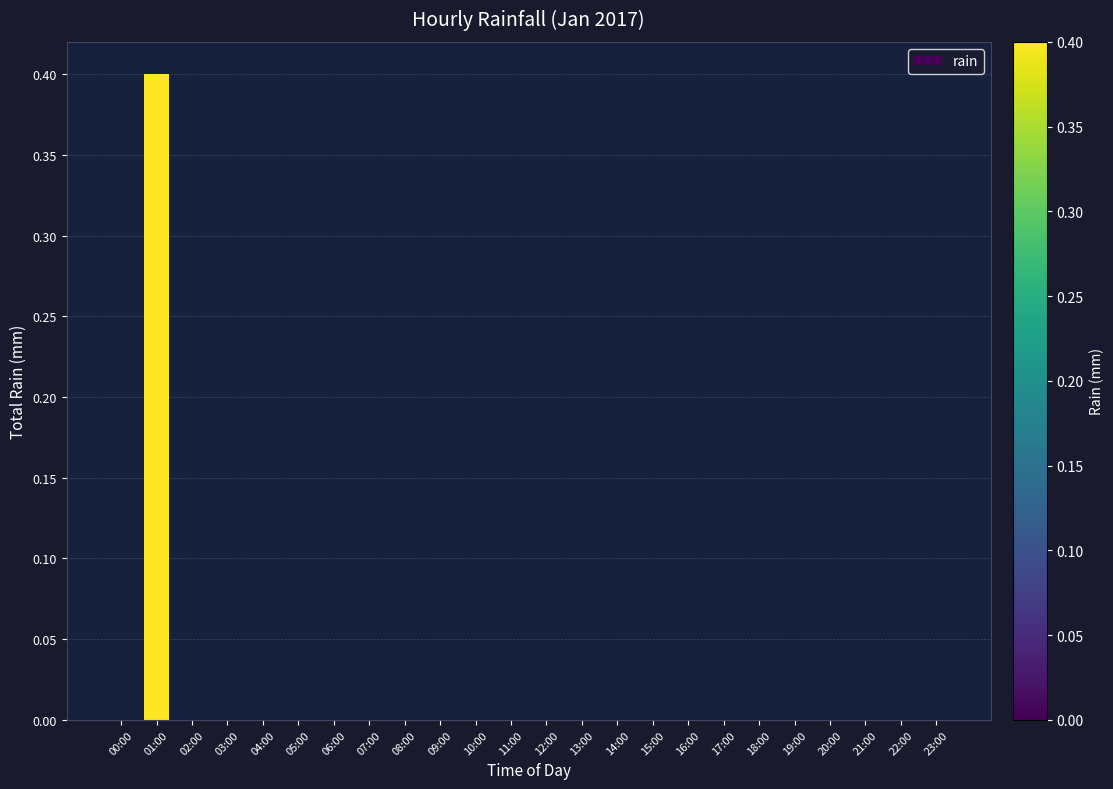

Count the number of data series in this chart.

1